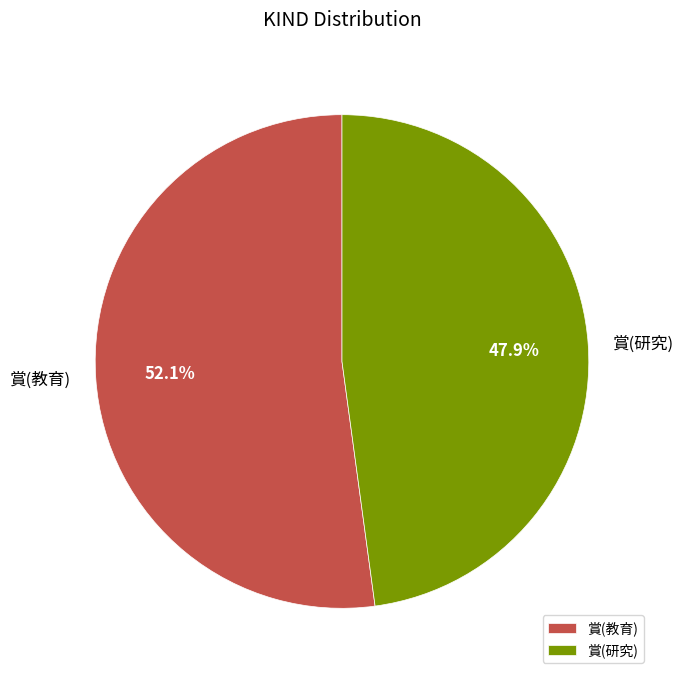

To the nearest percent, what is the average slice percentage?

50%